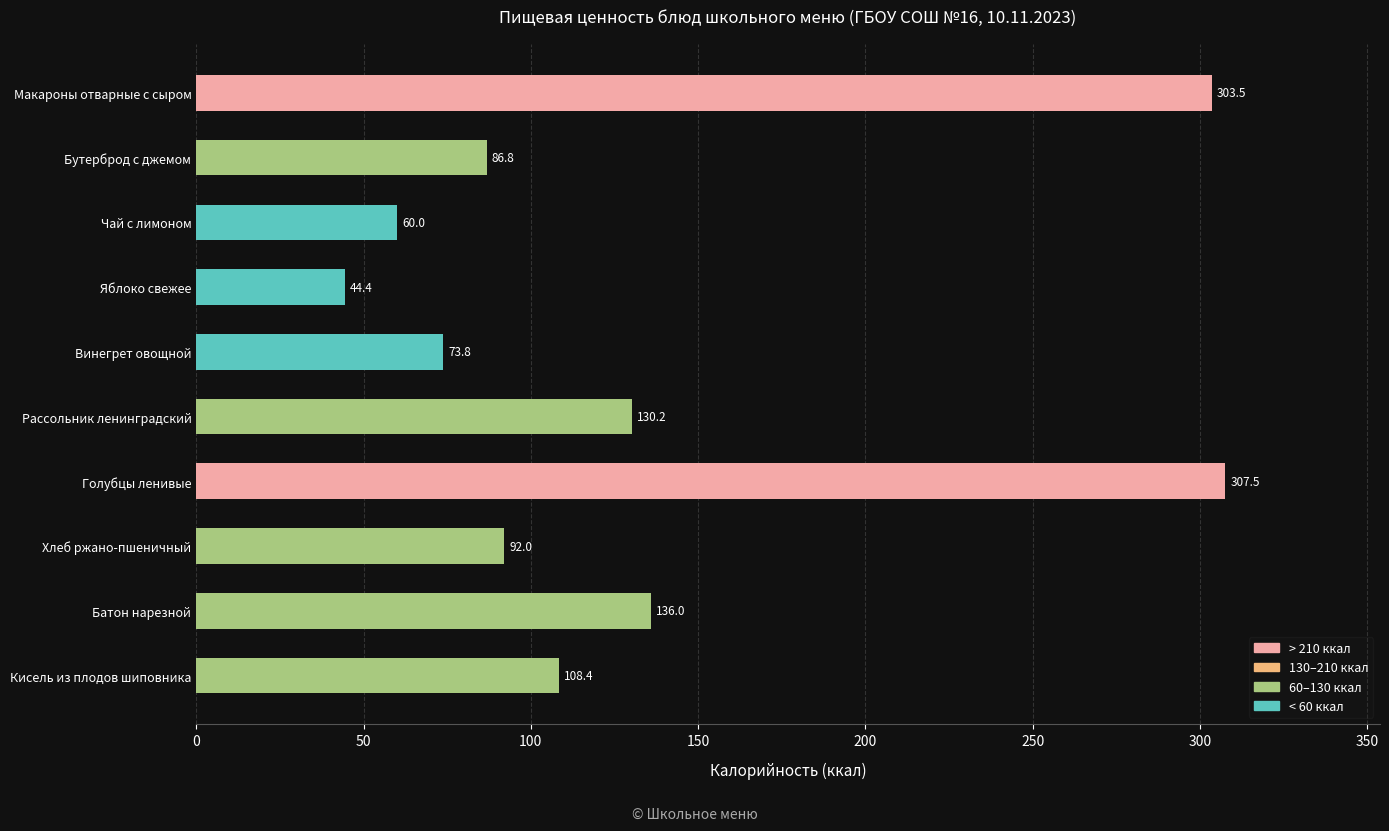

Are the bars grouped side by side (vs. stacked)?

No